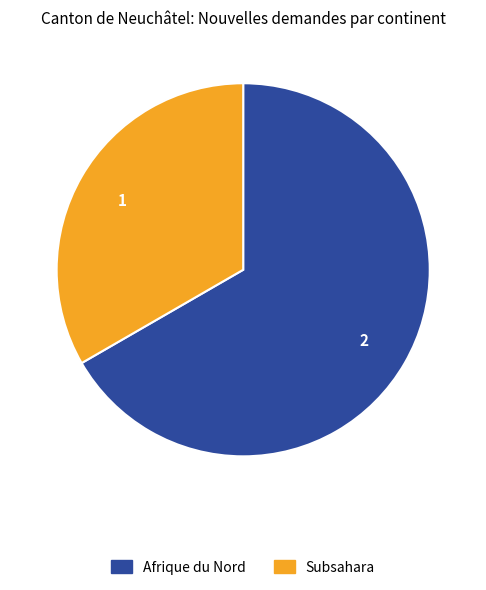

Count the number of slices in the pie.

2